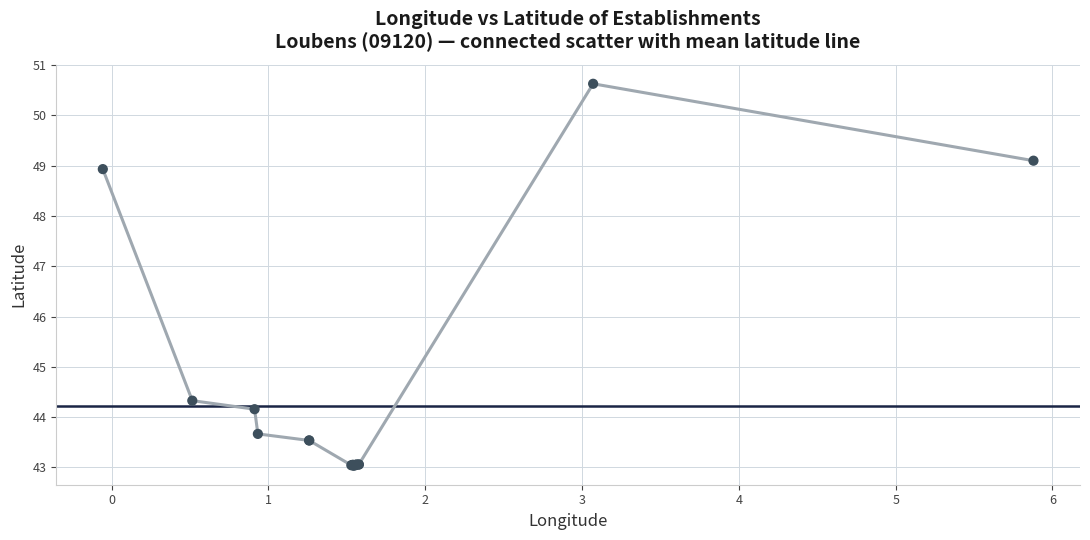

What Y value in the scatter plot is closest to 46?

44.3